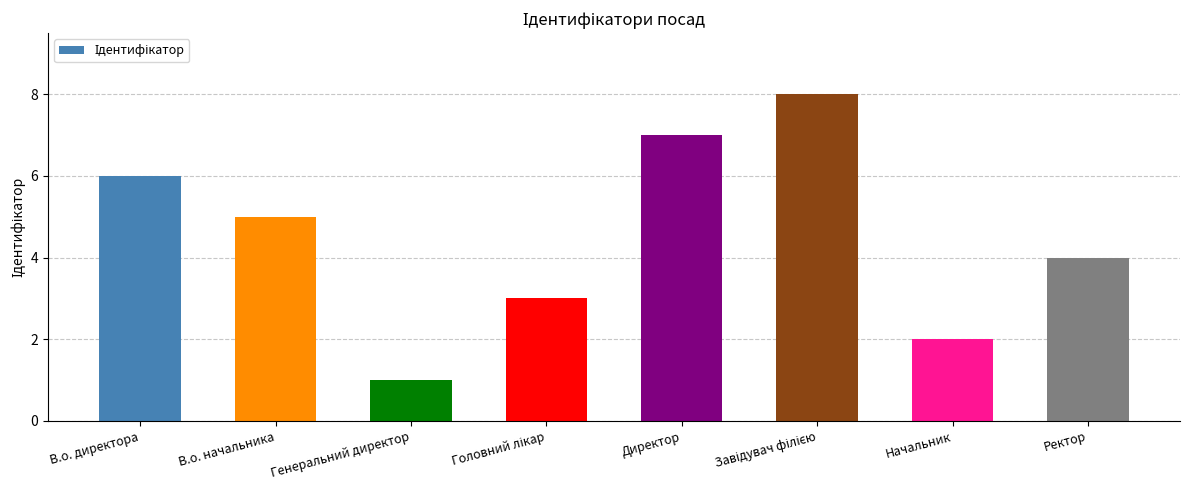

Reading right to left, transcribe all the data shown in this chart.

4	2	8	7	3	1	5	6